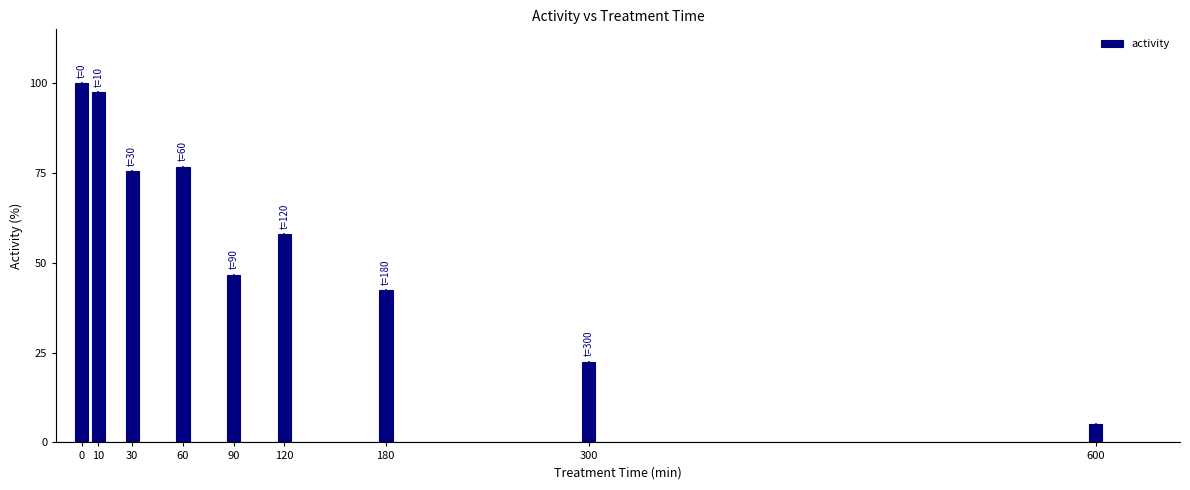

Reading left to right, transcribe all the data shown in this chart.

100.0	97.5	75.5	76.7	46.7	58.0	42.4	22.5	5.2